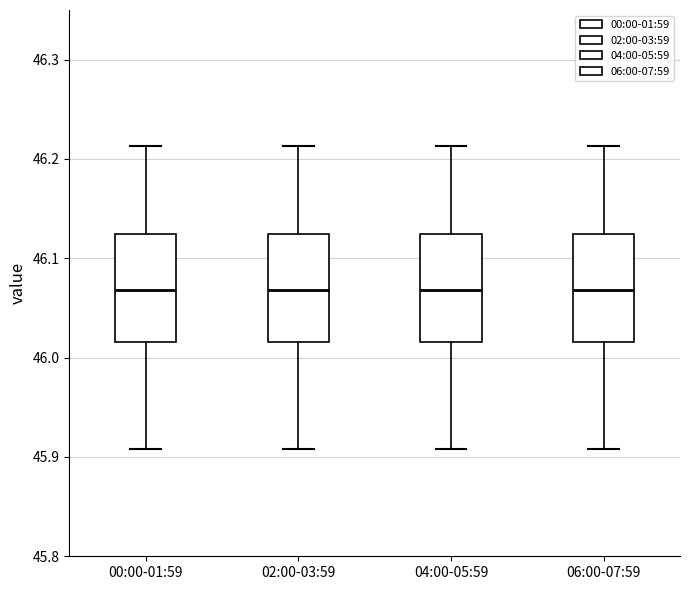

Where does the lower whisker of the box for 02:00-03:59 end on the y-axis? The values are not printed on the chart, so give them approximately, as read against the axis.

45.91